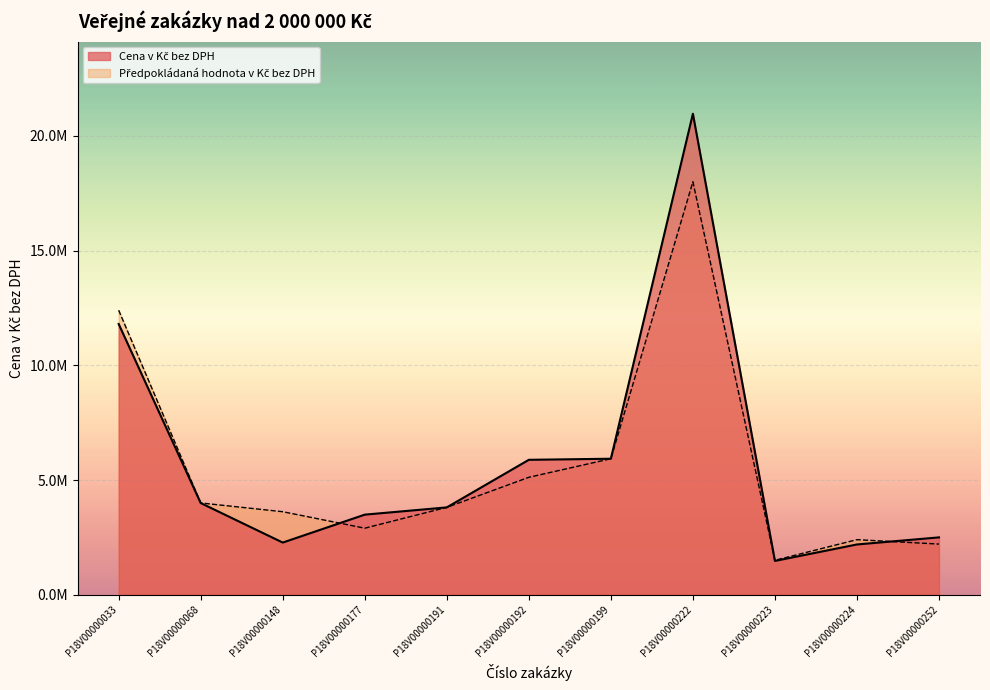

Where is Cena v Kč bez DPH nearest to the value 11219144?

P18V00000033